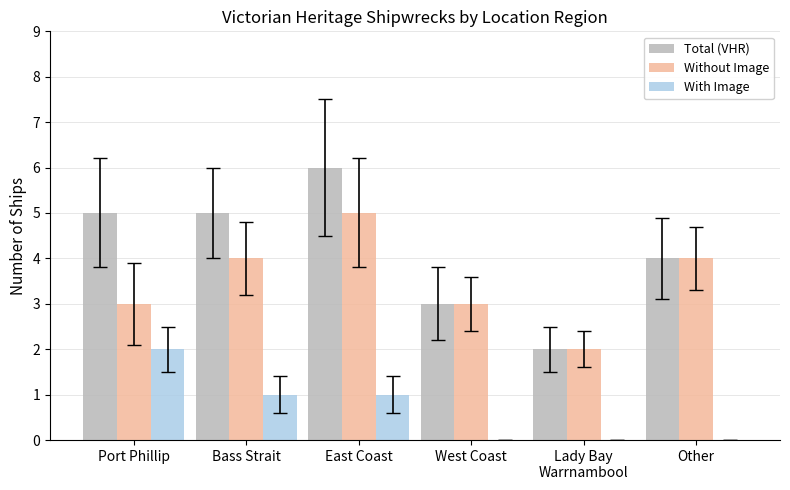

What value does the Without Image series have at West Coast?

3